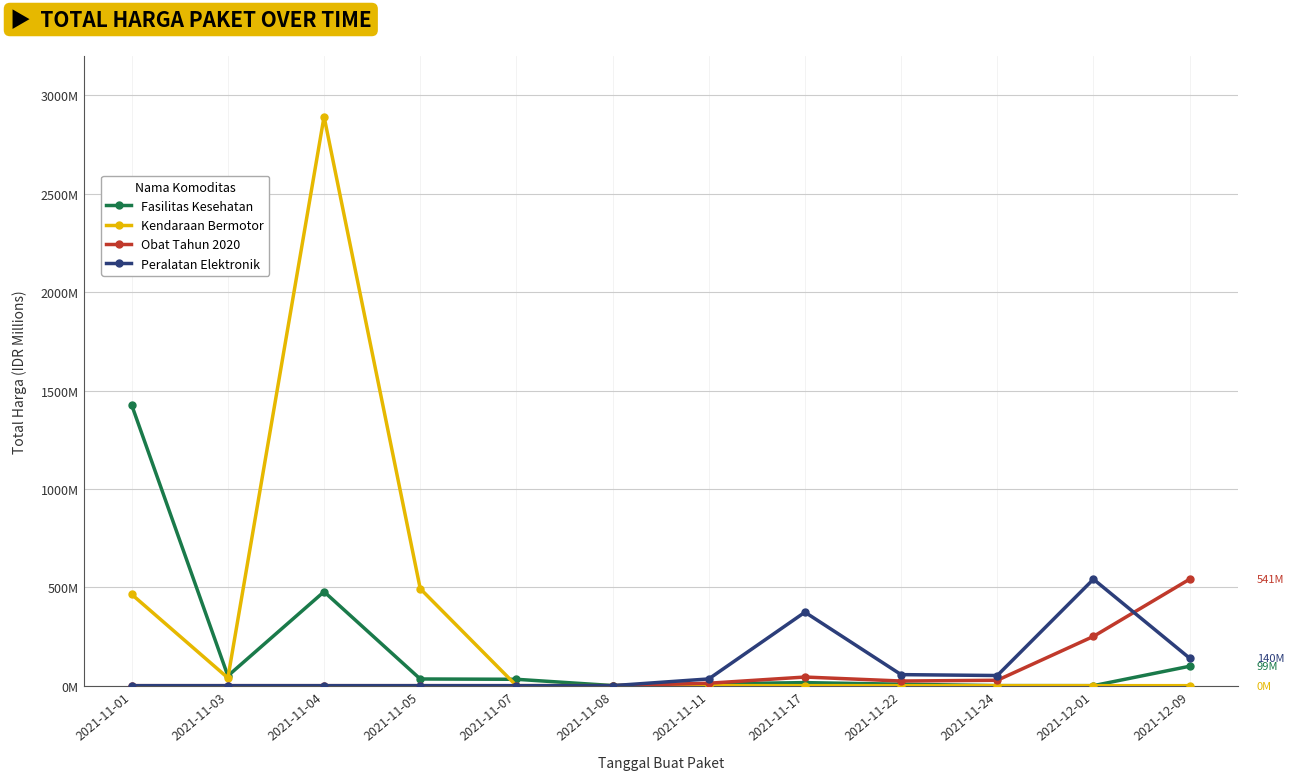

Does the chart have visible grid lines?

Yes